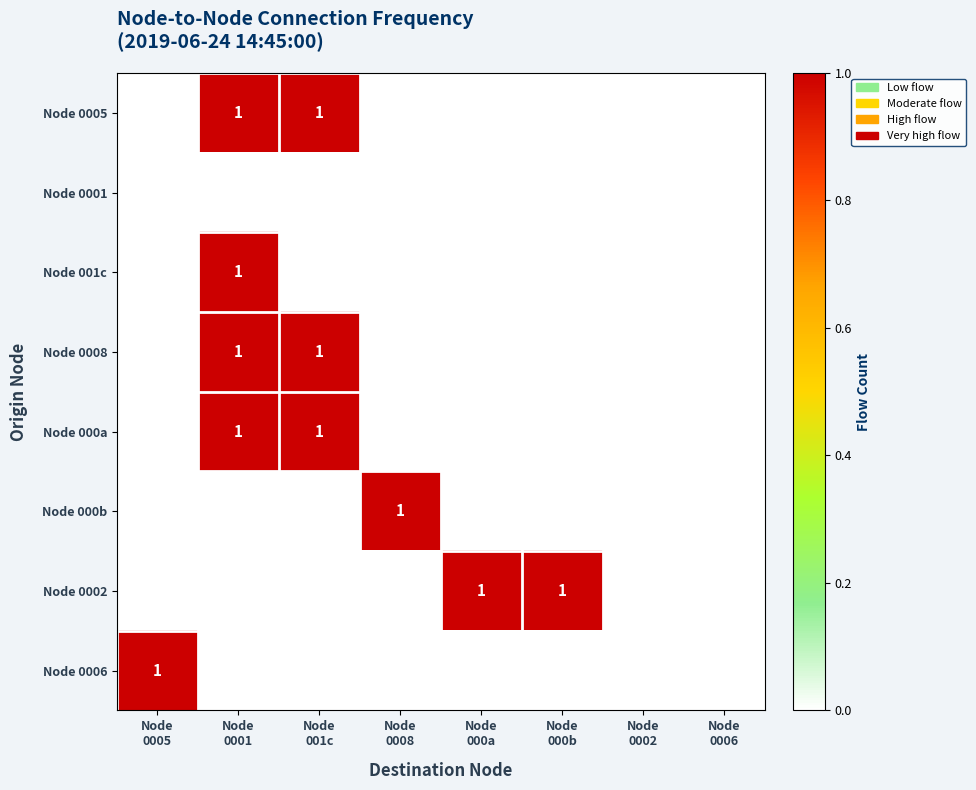

Which series has the largest total across all categories?

Node 0005